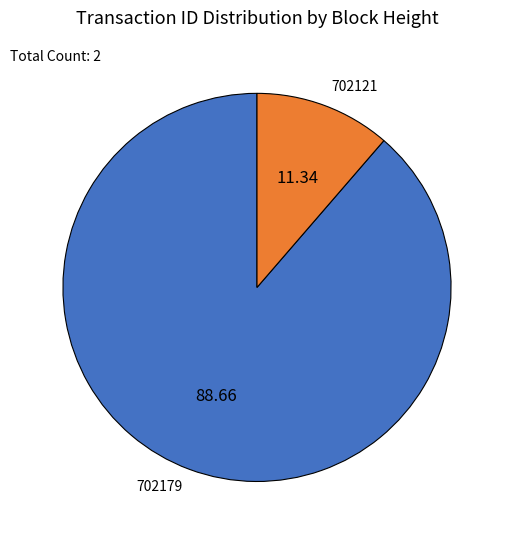

Which category has the smallest portion of the pie?

702121